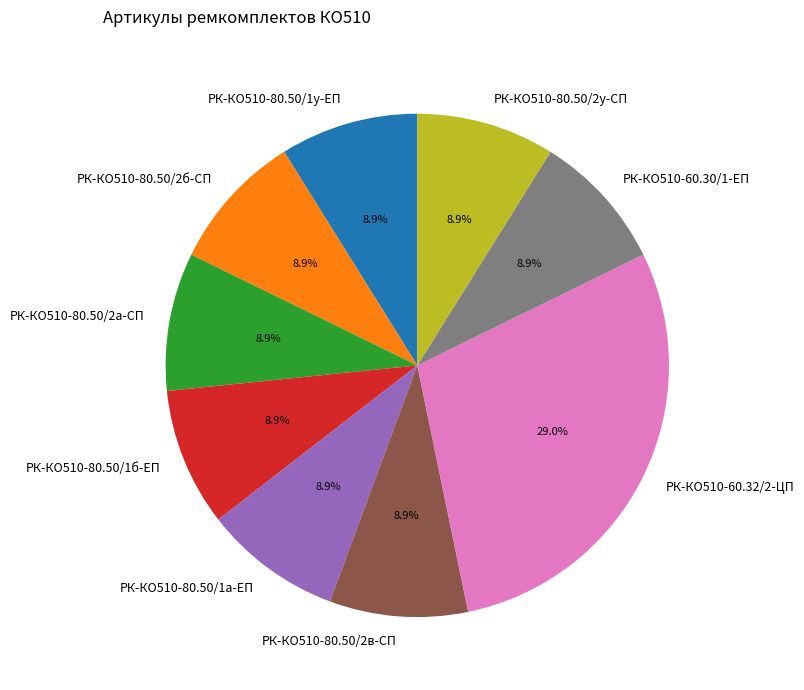

True or false: РК-КО510-60.30/1-ЕП accounts for 9% of the total.

True